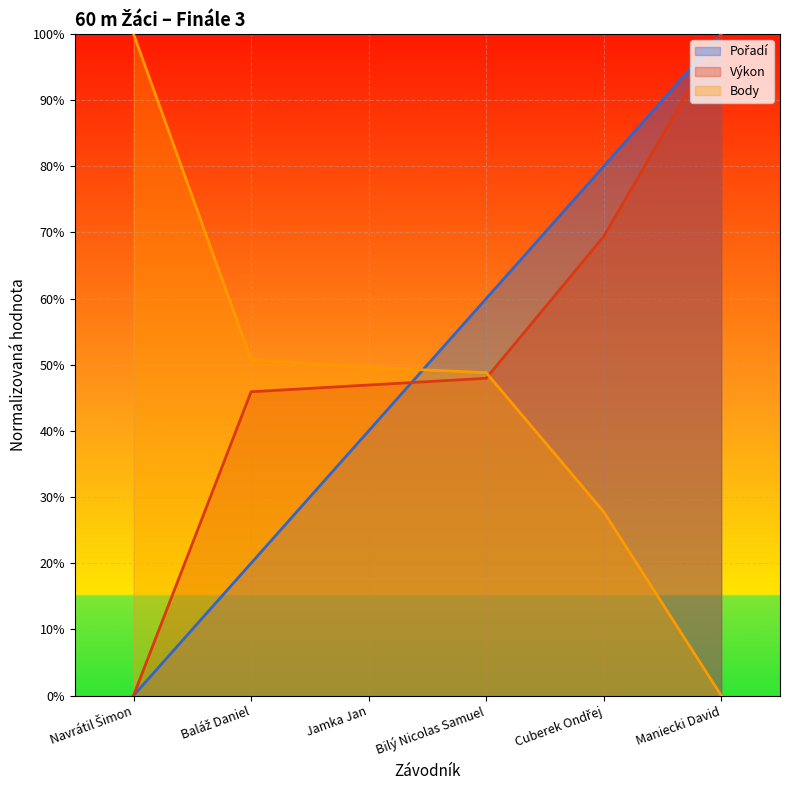

Reading left to right, list all the values displayed in this chart.

Pořadí: Navrátil Šimon=0.0	Baláž Daniel=20.0	Jamka Jan=40.0	Bilý Nicolas Samuel=60.0	Cuberek Ondřej=80.0	Maniecki David=100.0
Výkon: Navrátil Šimon=0.0	Baláž Daniel=45.9	Jamka Jan=46.9	Bilý Nicolas Samuel=48.0	Cuberek Ondřej=69.4	Maniecki David=100.0
Body: Navrátil Šimon=100.0	Baláž Daniel=50.8	Jamka Jan=49.6	Bilý Nicolas Samuel=48.8	Cuberek Ondřej=27.8	Maniecki David=0.0